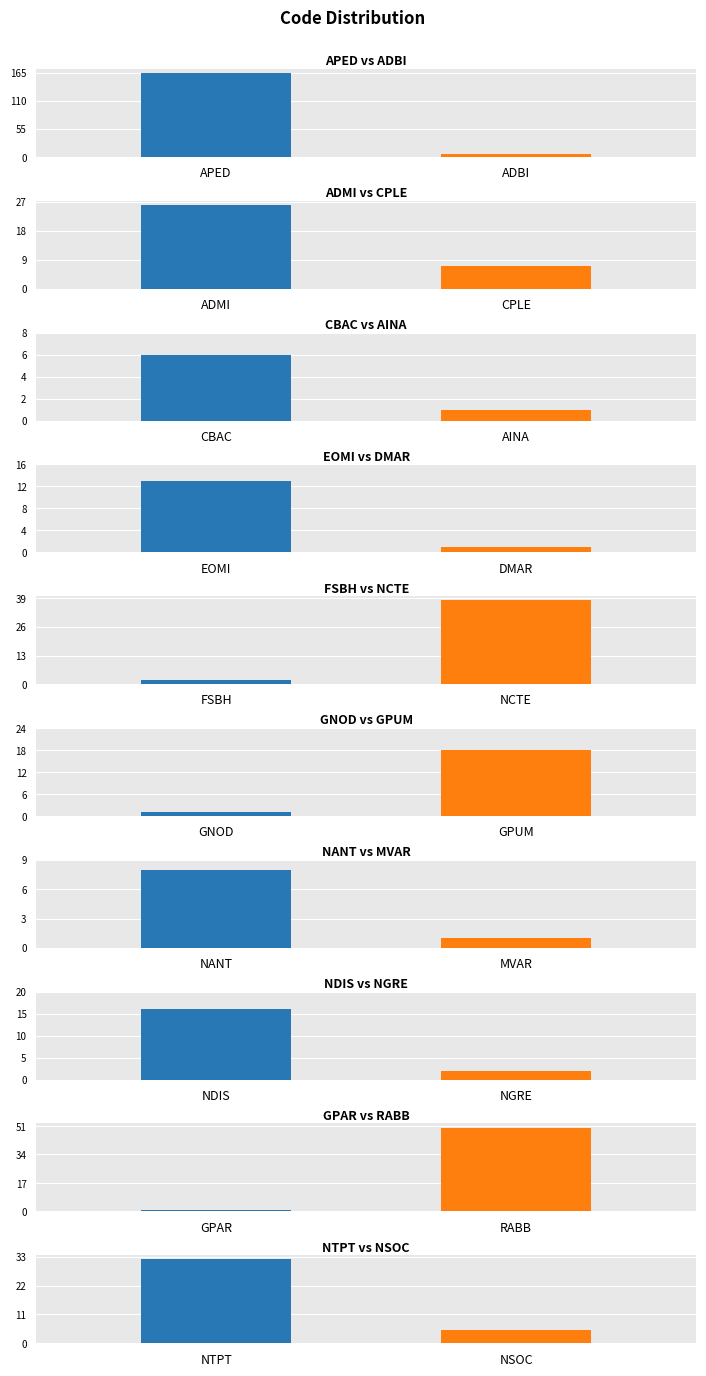

Is it true that the value at FSBH is 2?

True